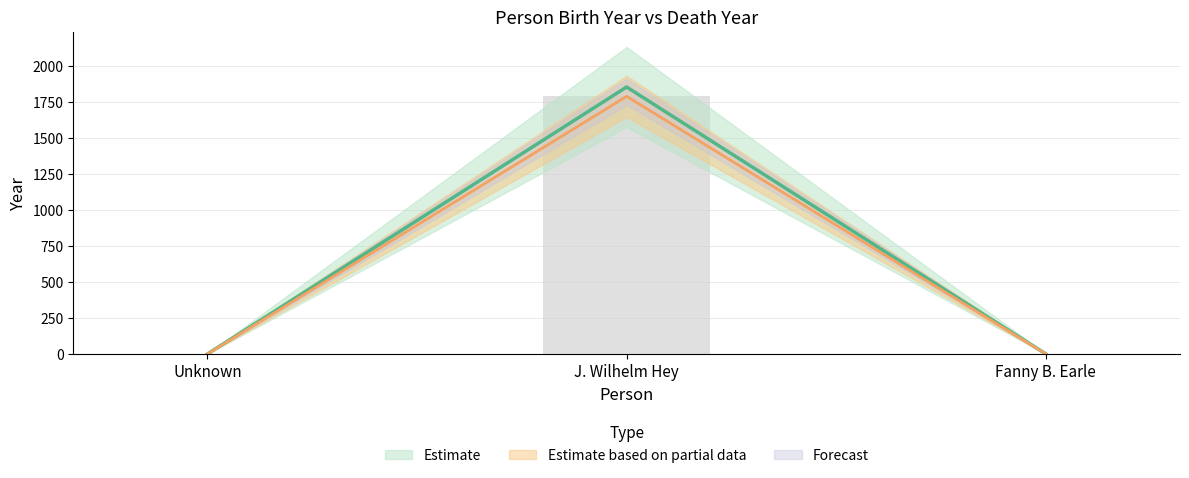

At which label is the value closest to 927?

Unknown